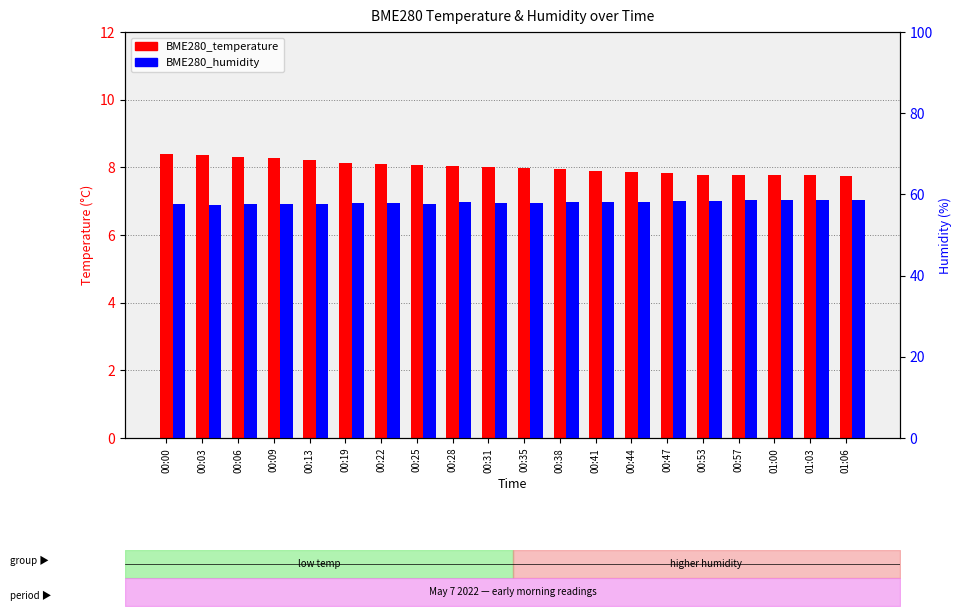

What are all the series names shown in the legend?

BME280_temperature, BME280_humidity